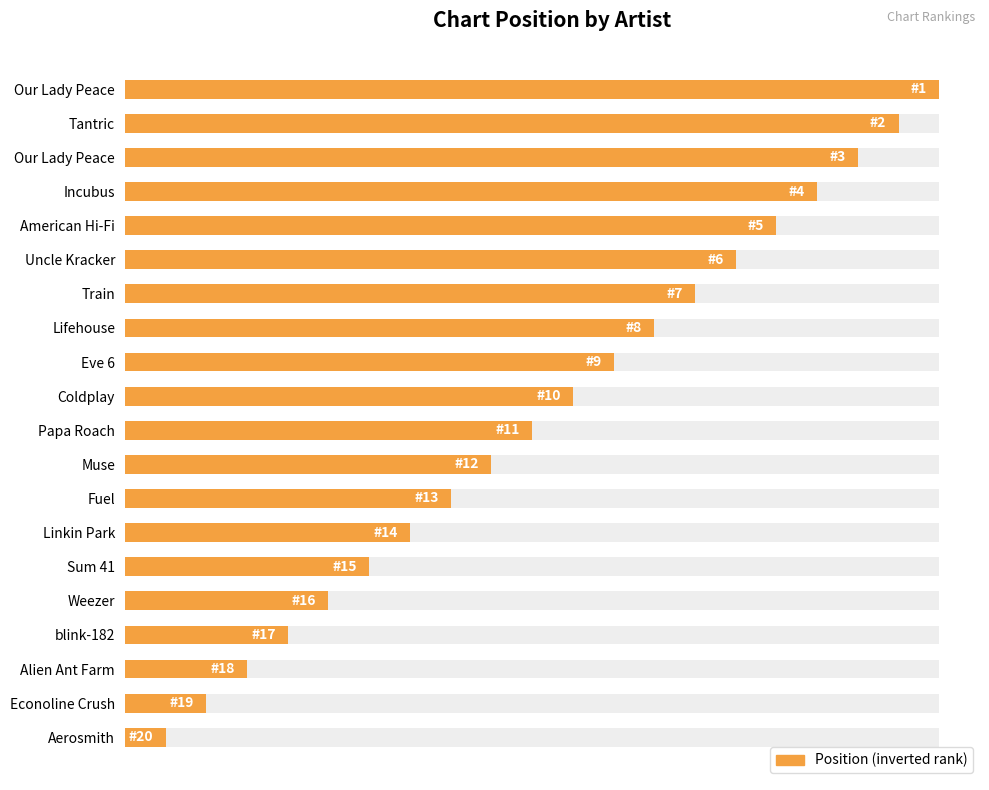

How many values exceed 11?

9